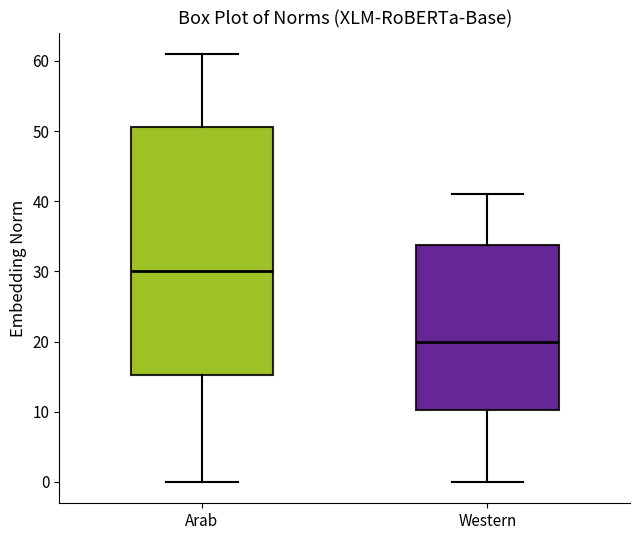

Which box's median line is the lowest?

Western